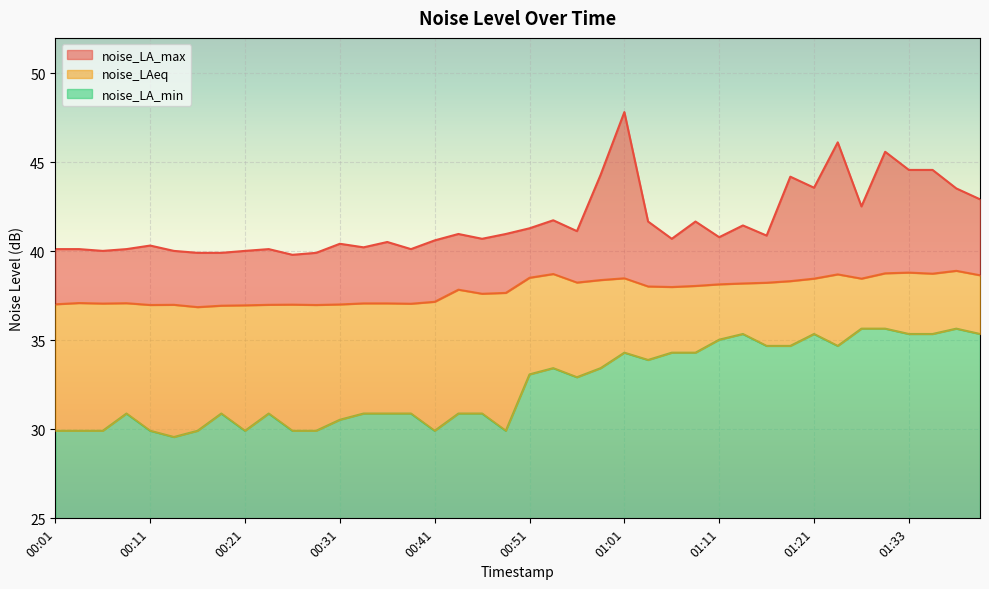

True or false: noise_LA_max has a value of 40.0 at 00:21.

True